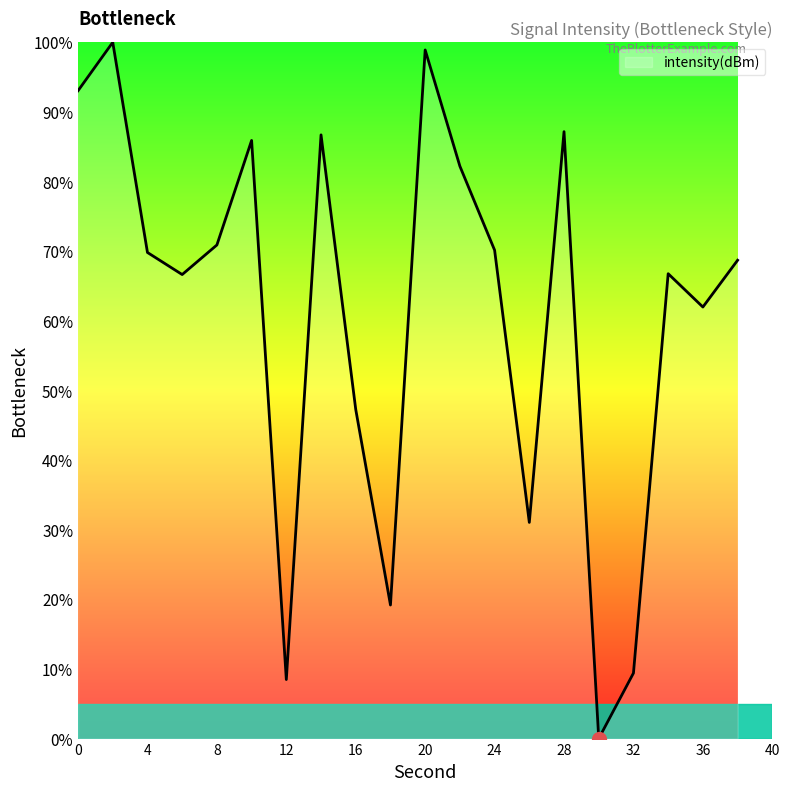

What is the difference between the maximum and minimum values?

100.0